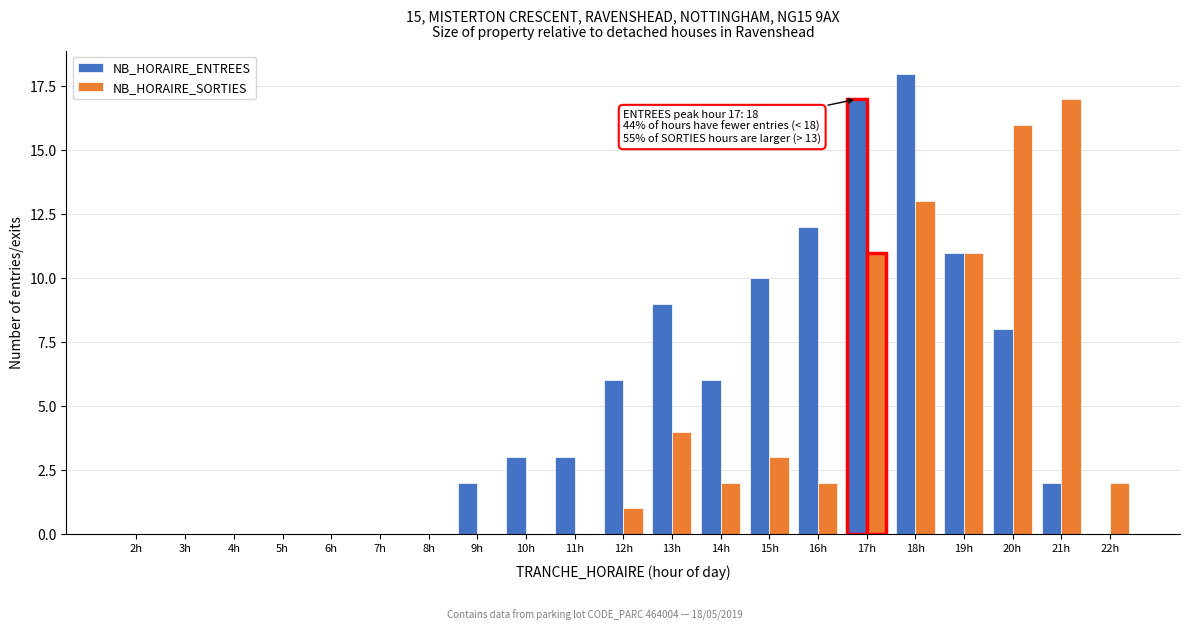

The value of NB_HORAIRE_ENTREES at 18h is 18. True or false?

True